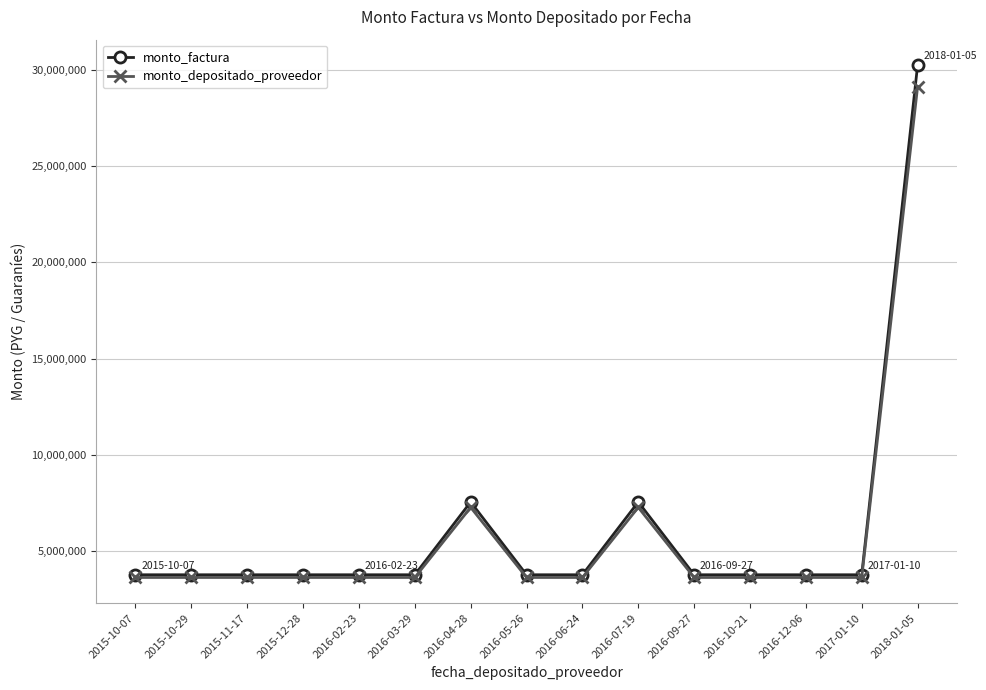

Reading right to left, list all the values displayed in this chart.

monto_factura: 30240000	3780000	3780000	3780000	3780000	7560000	3780000	3780000	7560000	3780000	3780000	3780000	3780000	3780000	3780000
monto_depositado_proveedor: 29119104	3639888	3639888	3639888	3639888	7279776	3639888	3639888	7279776	3639888	3639888	3639888	3639888	3639888	3639888